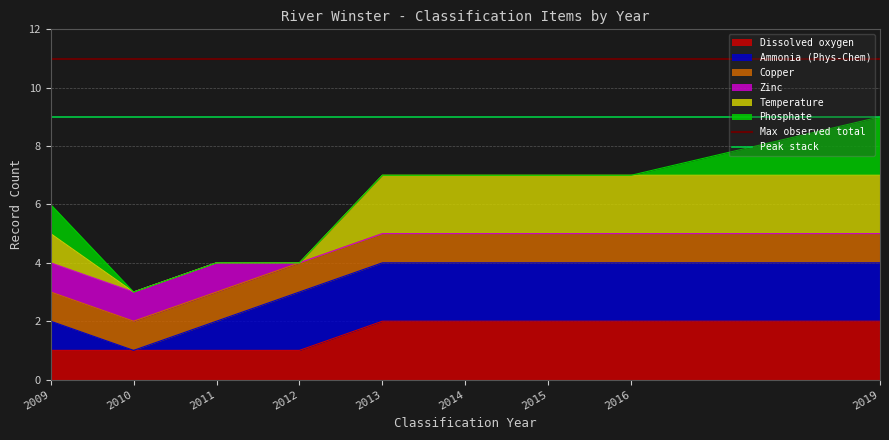

True or false: Dissolved oxygen has a value of 1 at 2013.

False